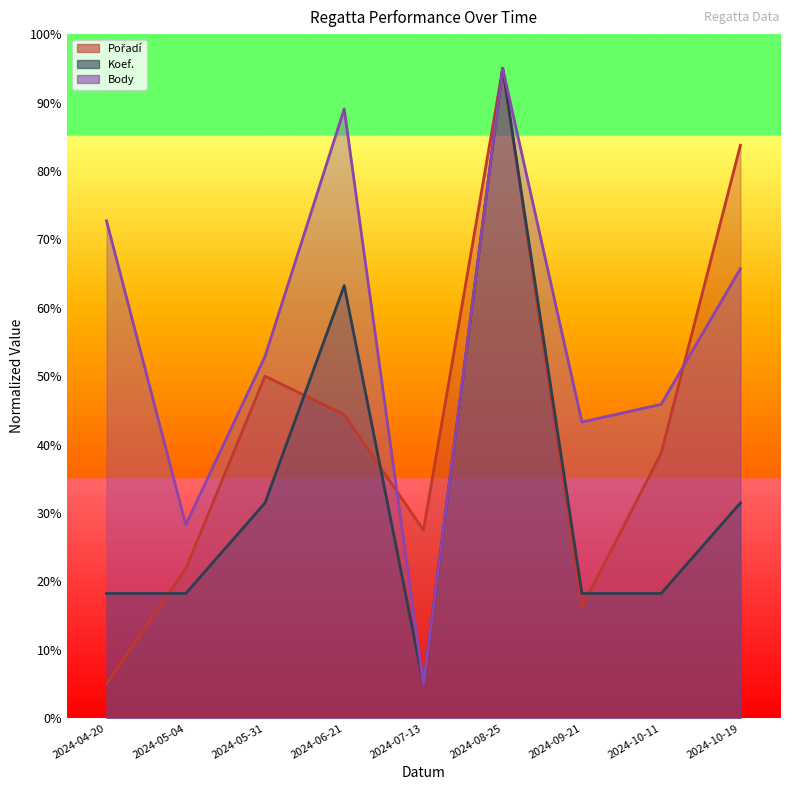

What is the label of the 7th point from the right?

2024-05-31